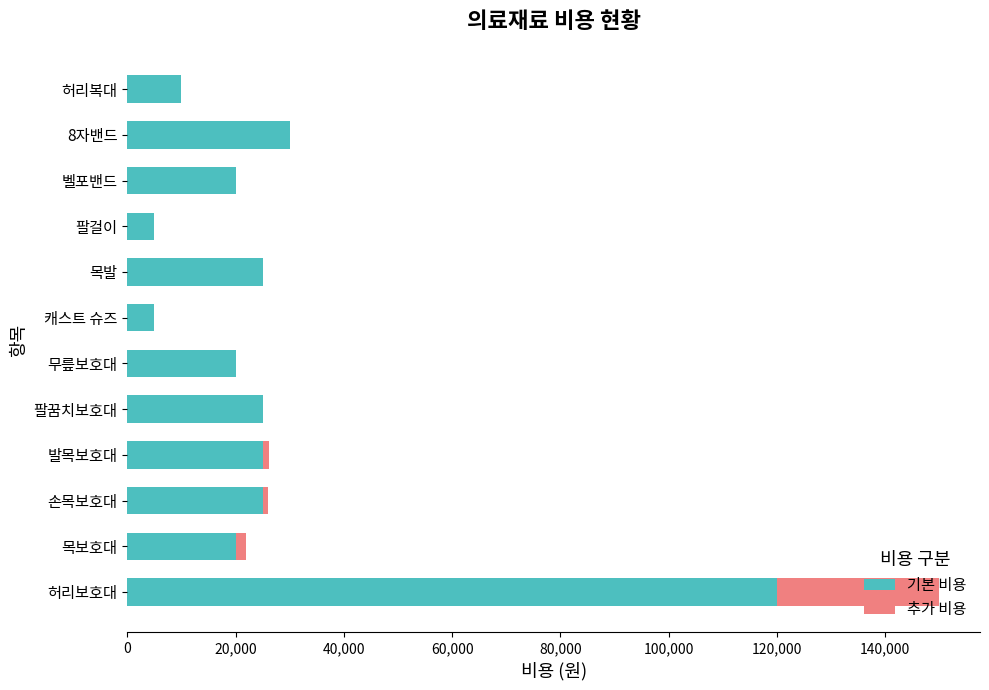

Which category has the highest value in the 기본 비용 series?

허리보호대